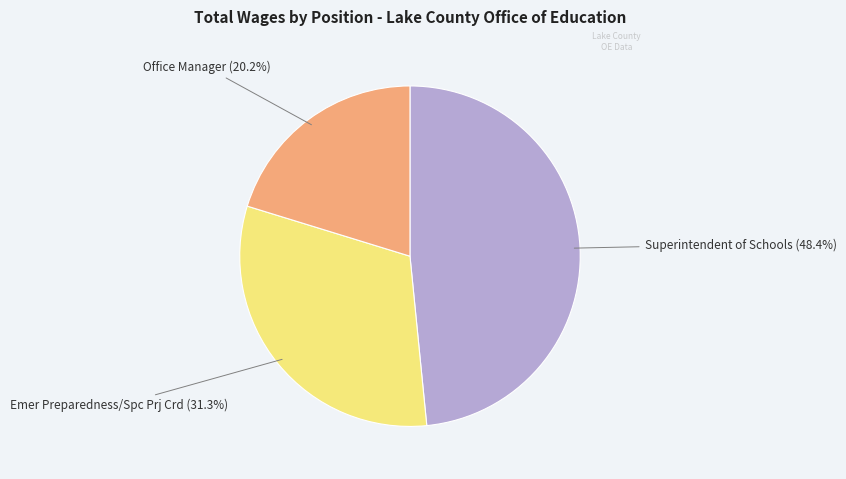

Does any single category account for the majority?

No